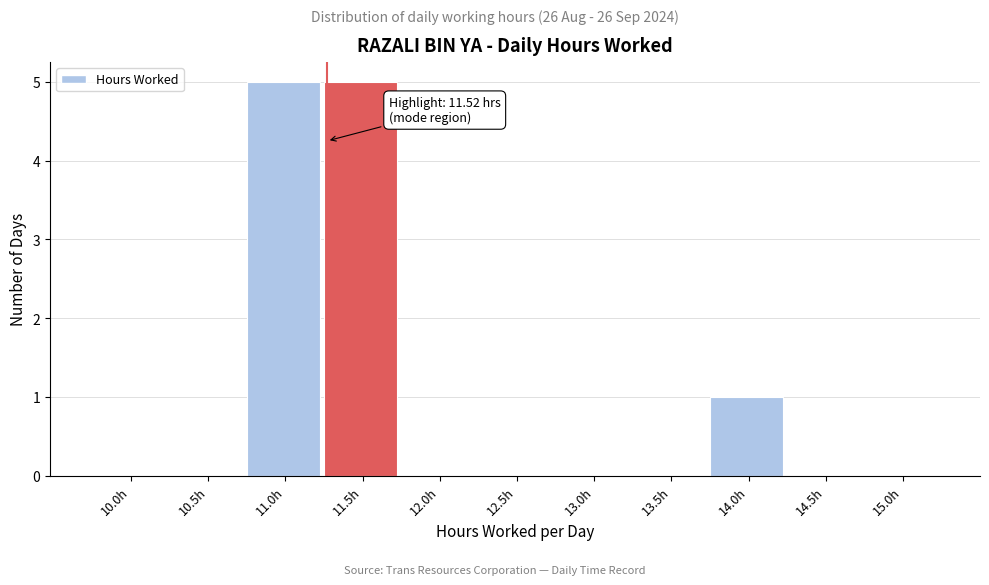

Reading left to right, transcribe all the data shown in this chart.

10.0h=0	10.5h=0	11.0h=5	11.5h=5	12.0h=0	12.5h=0	13.0h=0	13.5h=0	14.0h=1	14.5h=0	15.0h=0